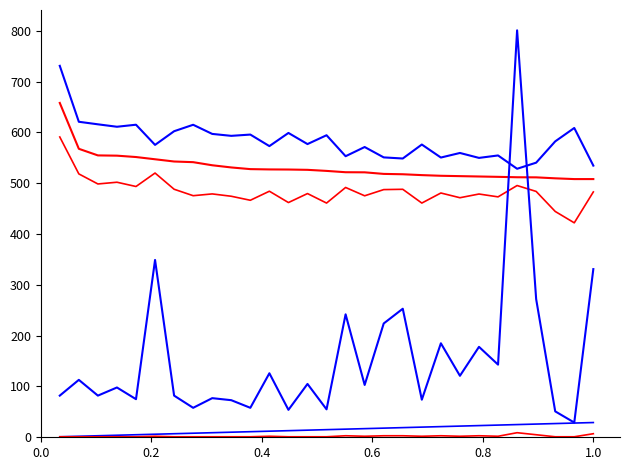

Does the chart have visible grid lines?

No